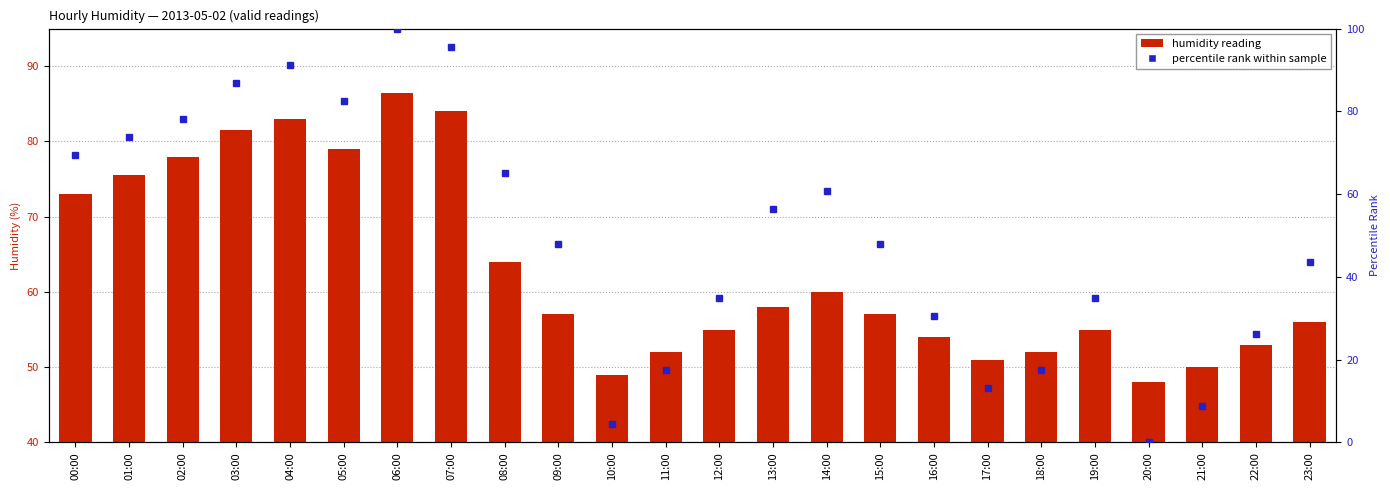

Reading right to left, what are all the values shown in this chart?

humidity: 23:00=56.0	22:00=53.0	21:00=50.0	20:00=48.0	19:00=55.0	18:00=52.0	17:00=51.0	16:00=54.0	15:00=57.0	14:00=60.0	13:00=58.0	12:00=55.0	11:00=52.0	10:00=49.0	09:00=57.0	08:00=64.0	07:00=84.0	06:00=86.5	05:00=79.0	04:00=83.0	03:00=81.5	02:00=78.0	01:00=75.5	00:00=73.0
percentile rank: 23:00=43.5	22:00=26.1	21:00=8.7	20:00=0.0	19:00=34.8	18:00=17.4	17:00=13.0	16:00=30.4	15:00=47.8	14:00=60.9	13:00=56.5	12:00=34.8	11:00=17.4	10:00=4.3	09:00=47.8	08:00=65.2	07:00=95.7	06:00=100.0	05:00=82.6	04:00=91.3	03:00=87.0	02:00=78.3	01:00=73.9	00:00=69.6